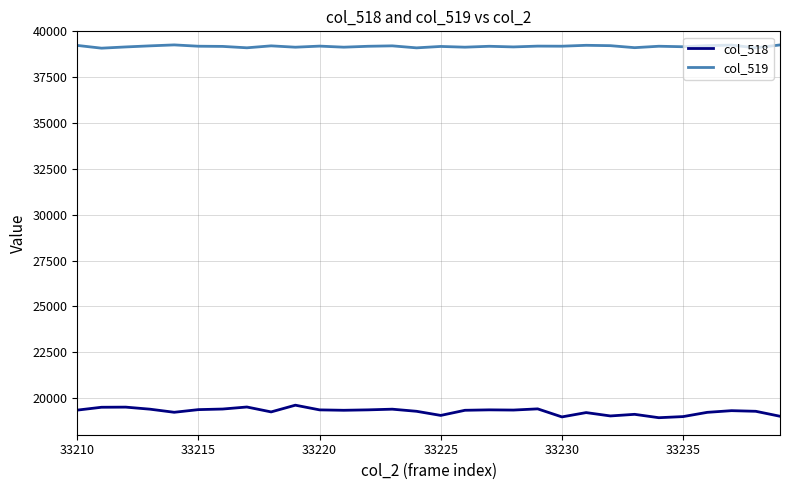

What is the greatest value displayed?

39260